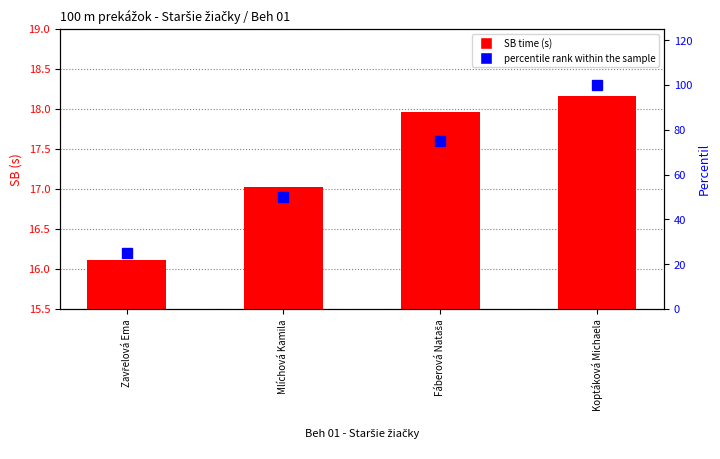

What is the label of the 2nd bar from the left?

Mlíchová Kamila